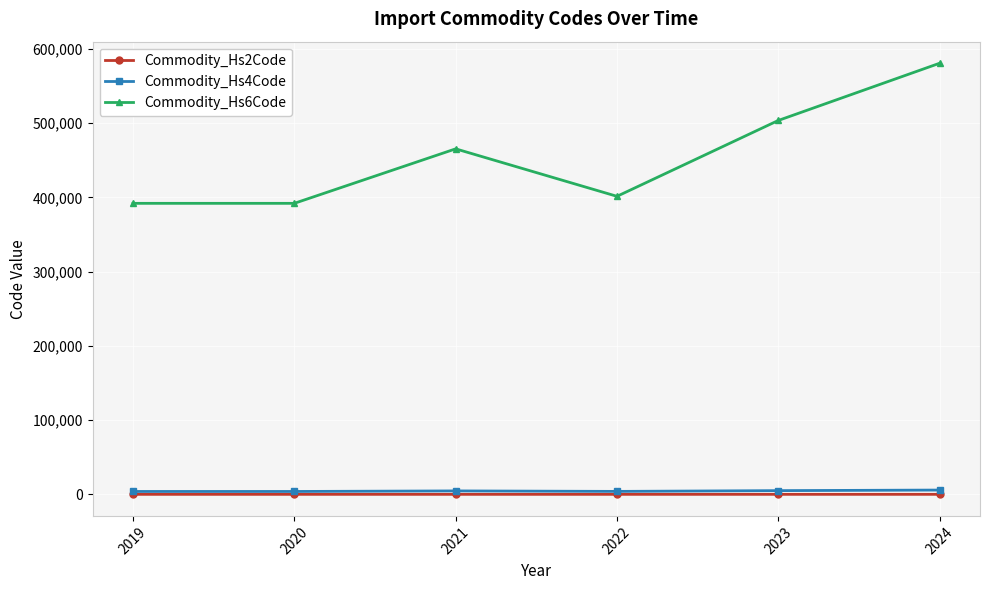

Which series has the widest spread of values?

Commodity_Hs6Code